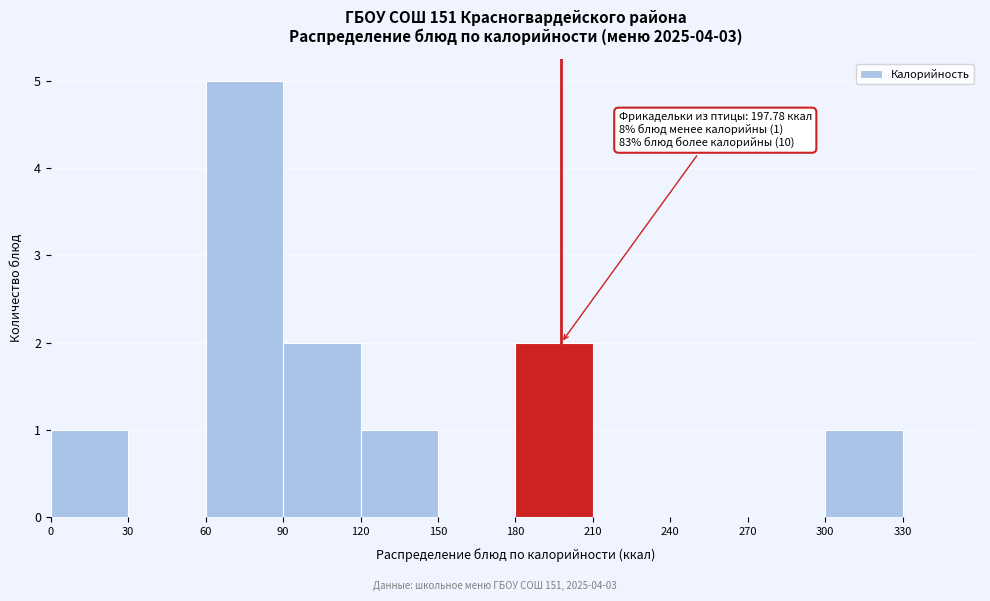

Over which range of the x-axis is the bar tallest?

60 to 90